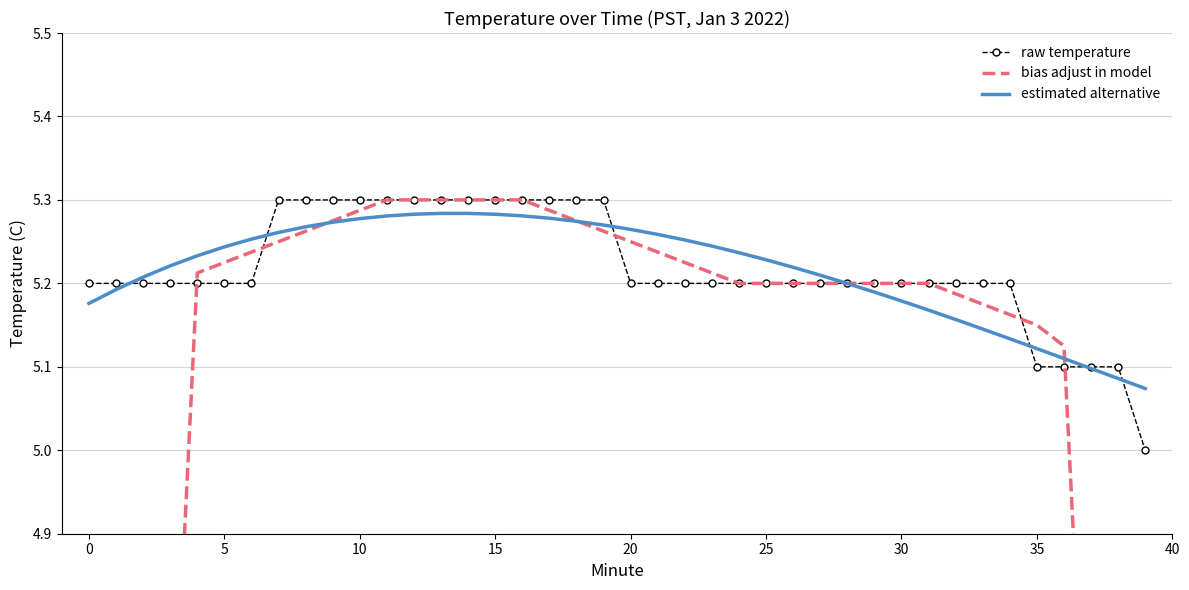

The estimated alternative series shows 1.5 at 10. True or false?

False